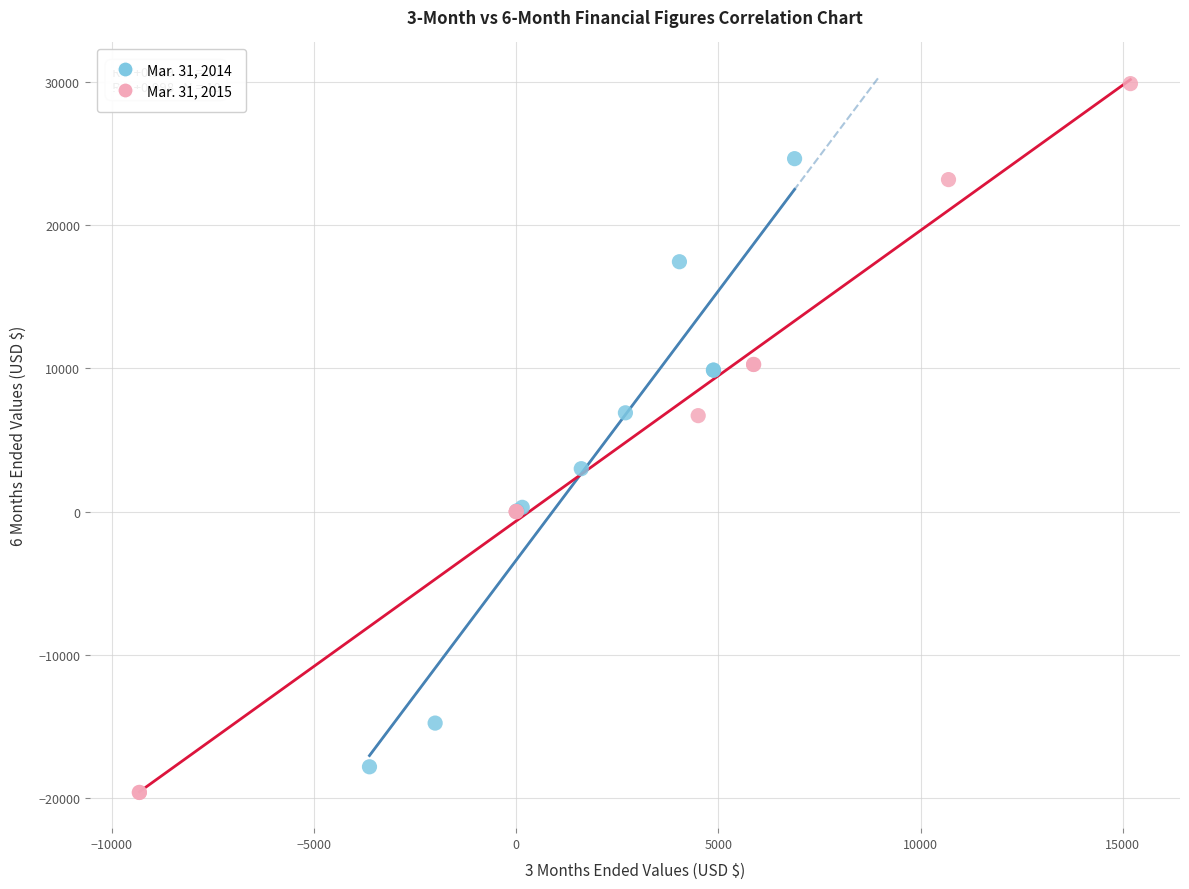

Which series reaches the maximum Y coordinate?

Mar. 31, 2015